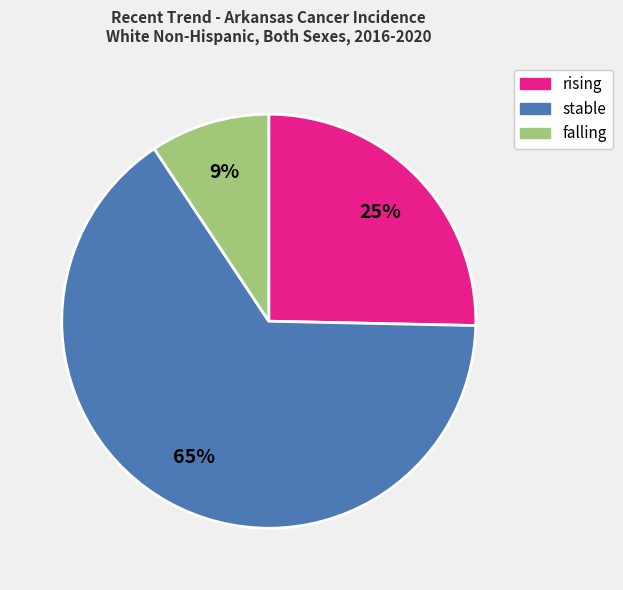

Between falling and rising, which is larger?

rising